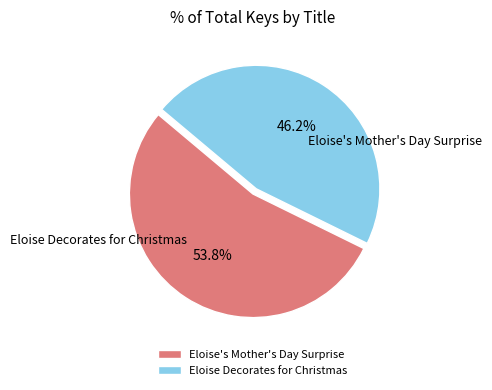

What is the ratio of the value at Eloise Decorates for Christmas to the value at Eloise's Mother's Day Surprise?

0.9